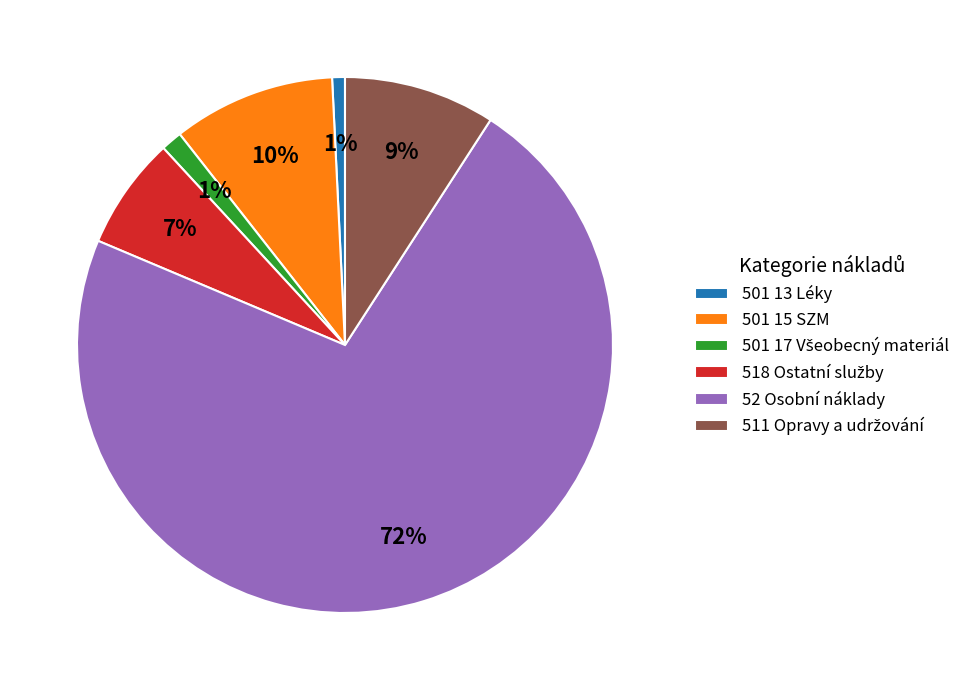

To the nearest percent, what is the average slice percentage?

17%